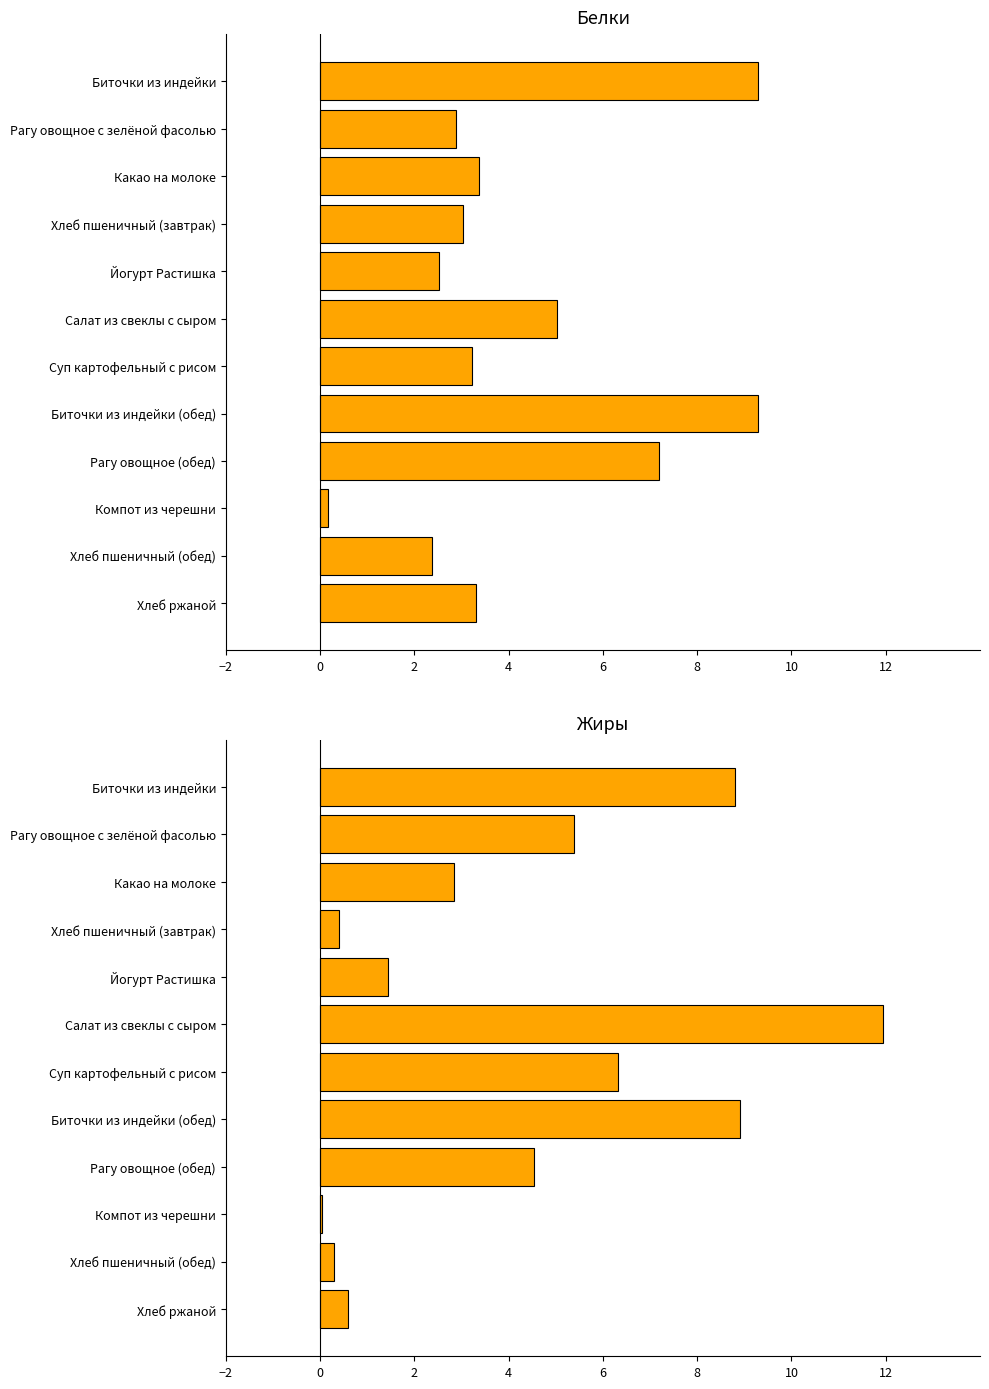

Which series changed the most between 8 and 9?

Белки